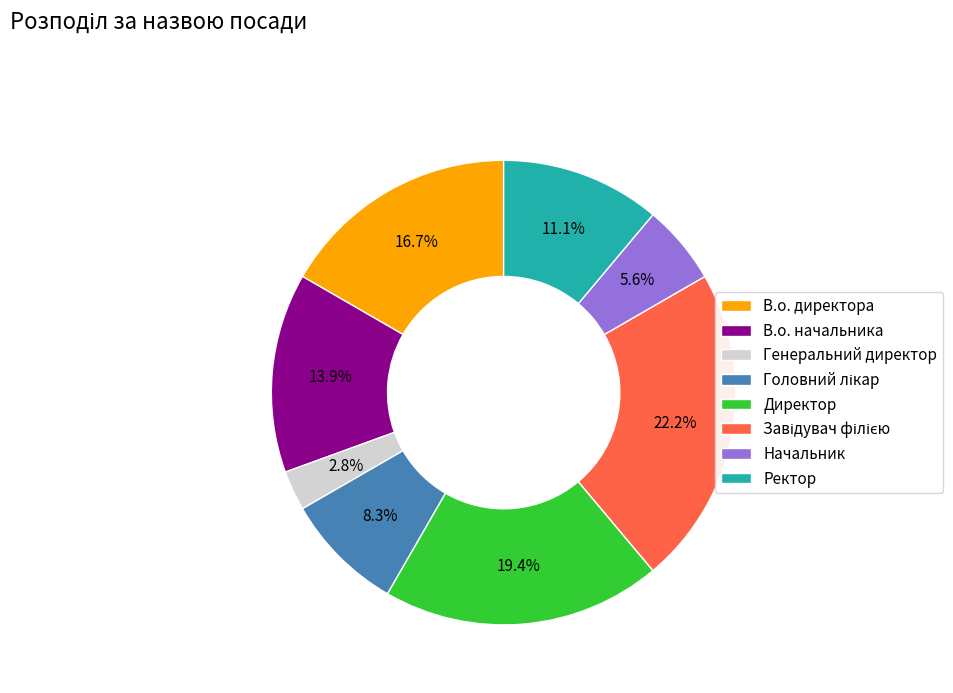

What is the smallest slice in the pie chart?

Генеральний директор